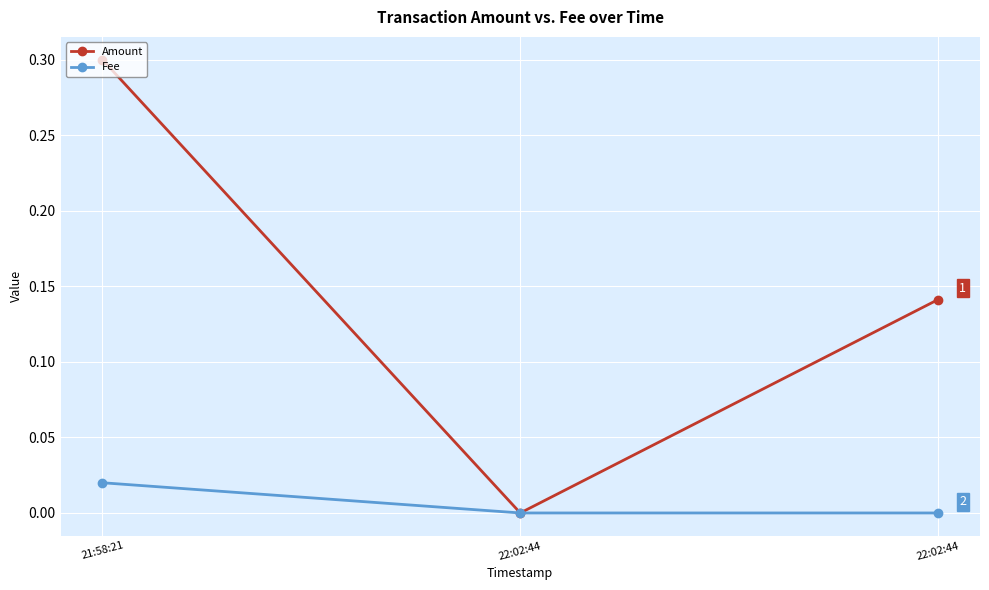

Between 22:02:44 and 21:58:21, which is larger?

21:58:21